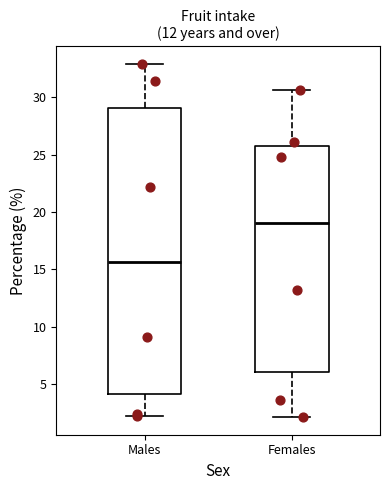

Reading left to right, read every box against the y-axis: the position of its median line, the range the box covers, and the ends of its whiskers. The values are not printed on the chart, so give them approximately, as read against the axis.

Males: median 15.5, box 4.0 to 29.0, whiskers 2.0 to 33.0
Females: median 19.0, box 6.0 to 26.0, whiskers 2.0 to 30.5